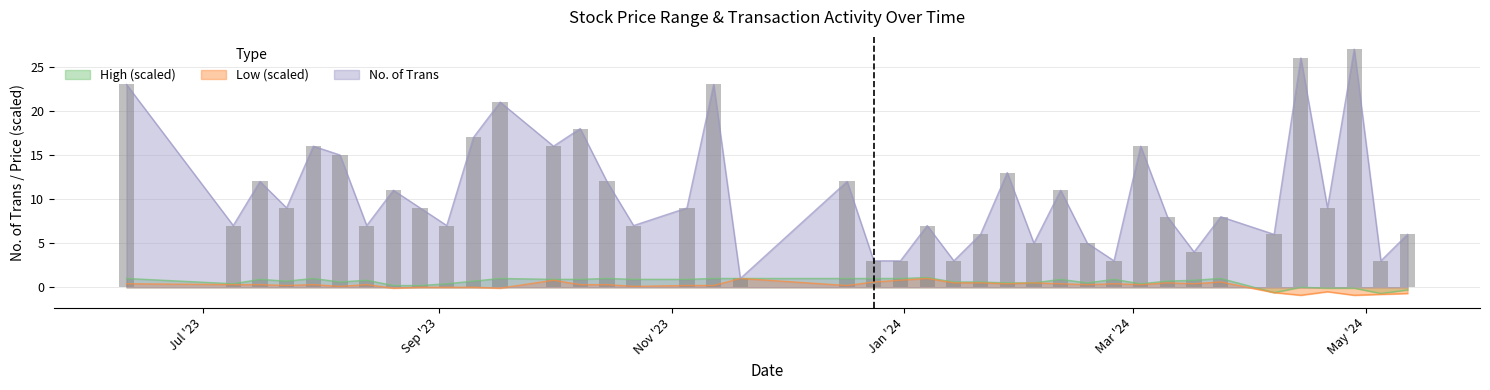

What is the smallest value displayed?

1.0